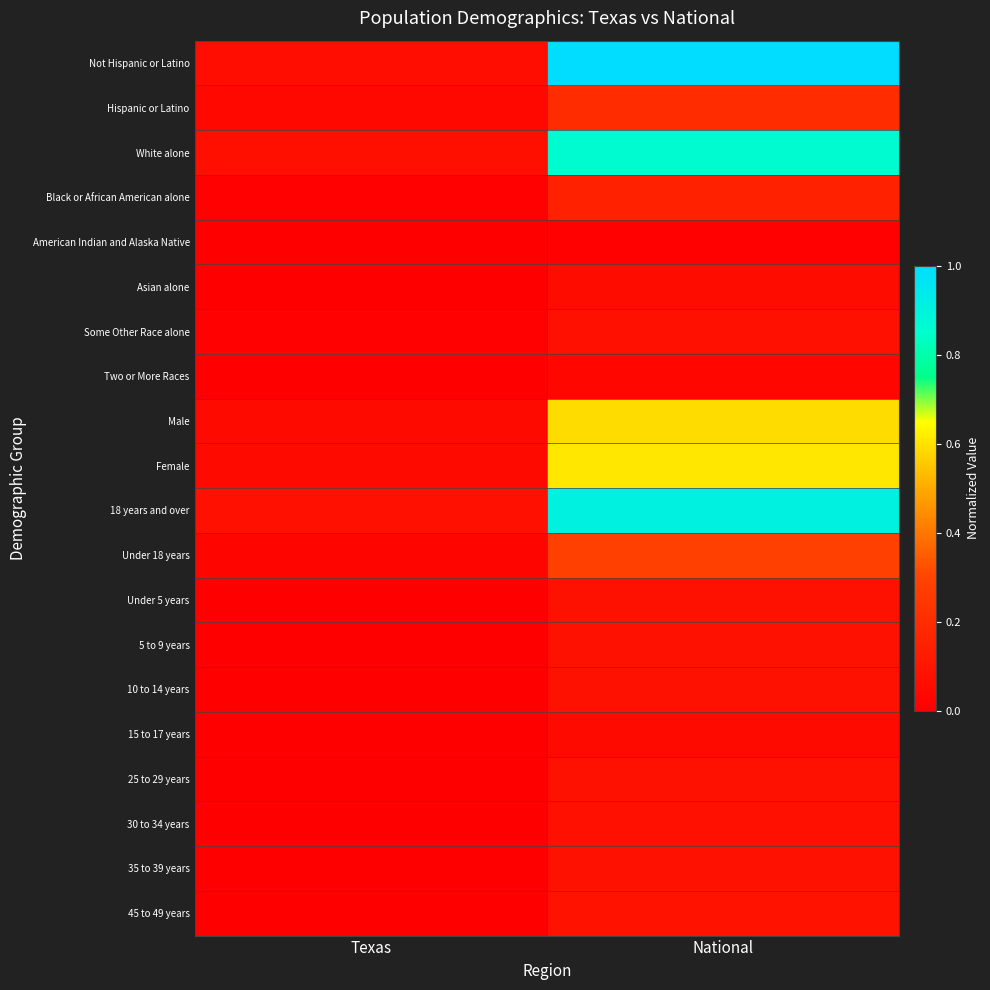

Reading right to left, list all the values displayed in this chart.

Not Hispanic or Latino: National=1.0	Texas=0.1
Hispanic or Latino: National=0.2	Texas=0.0
White alone: National=0.9	Texas=0.1
Black or African American alone: National=0.2	Texas=0.0
American Indian and Alaska Native: National=0.0	Texas=0.0
Asian alone: National=0.1	Texas=0.0
Some Other Race alone: National=0.1	Texas=0.0
Two or More Races: National=0.0	Texas=0.0
Male: National=0.6	Texas=0.0
Female: National=0.6	Texas=0.0
18 years and over: National=0.9	Texas=0.1
Under 18 years: National=0.3	Texas=0.0
Under 5 years: National=0.1	Texas=0.0
5 to 9 years: National=0.1	Texas=0.0
10 to 14 years: National=0.1	Texas=0.0
15 to 17 years: National=0.1	Texas=0.0
25 to 29 years: National=0.1	Texas=0.0
30 to 34 years: National=0.1	Texas=0.0
35 to 39 years: National=0.1	Texas=0.0
45 to 49 years: National=0.1	Texas=0.0